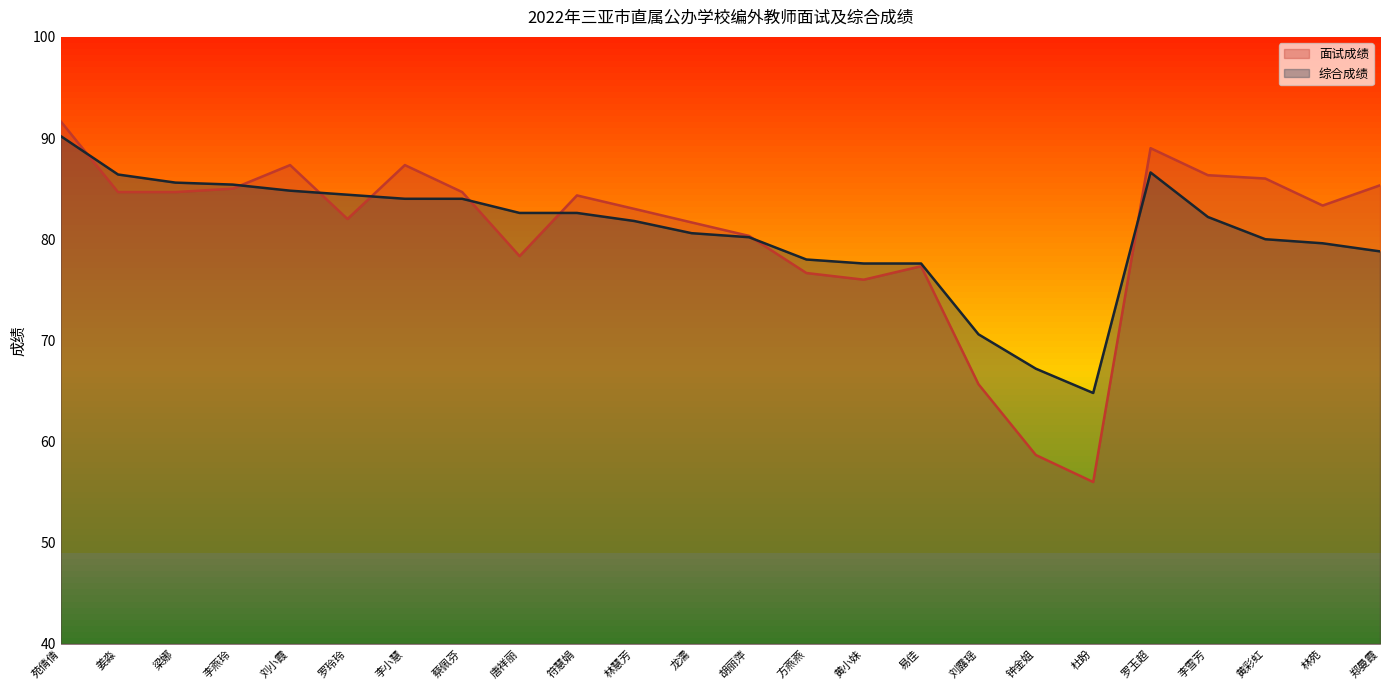

What is the difference between the 综合成绩 values at 李小慧 and 林慧芳?

2.2